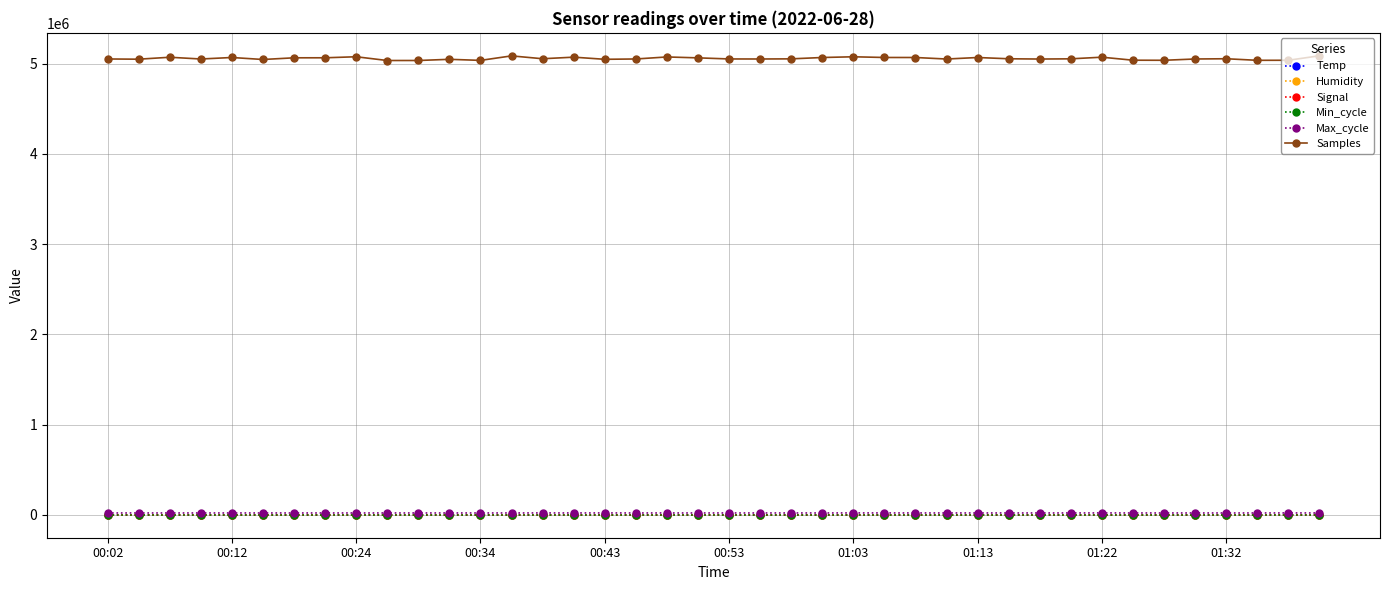

What is the sum of all Temp values?

593.4